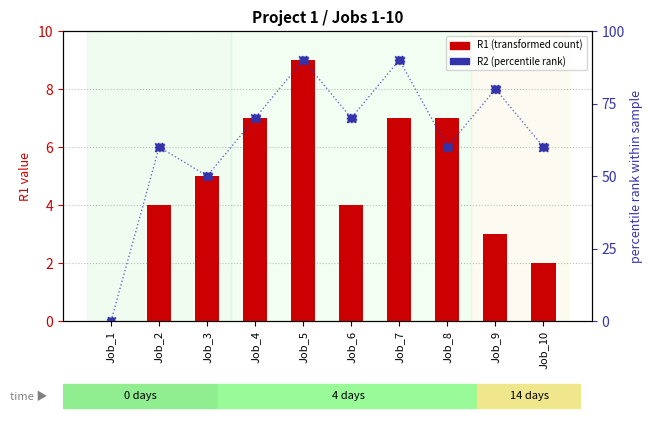

At how many categories does at least one series exceed 0?

9